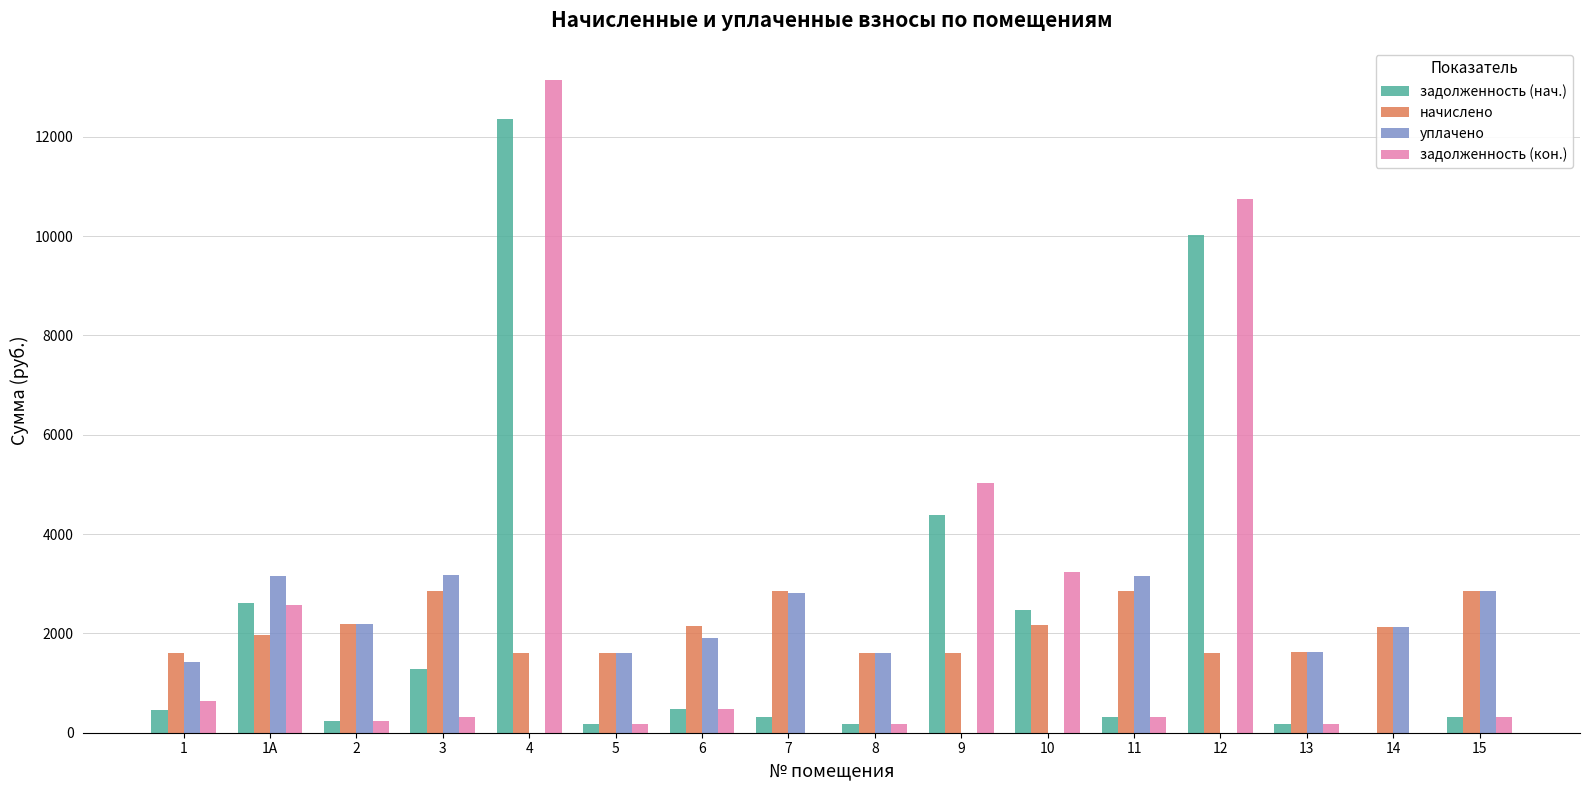

What is the average value of the уплачено series?

1727.2